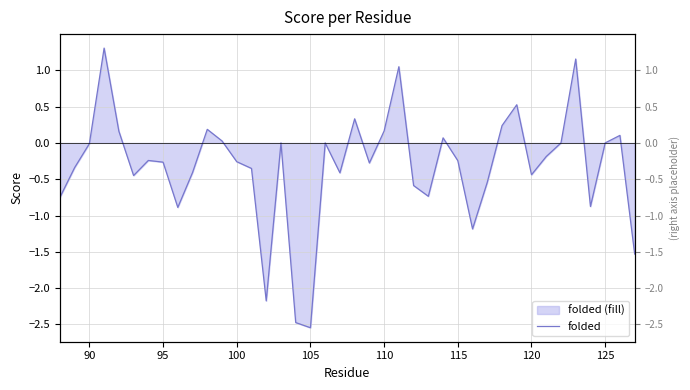

How many data points are above 0?

12